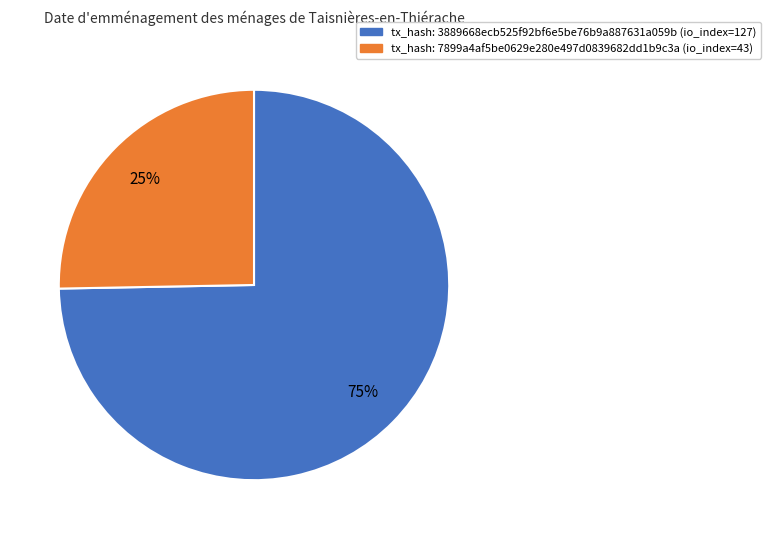

How many segments does this pie chart have?

2